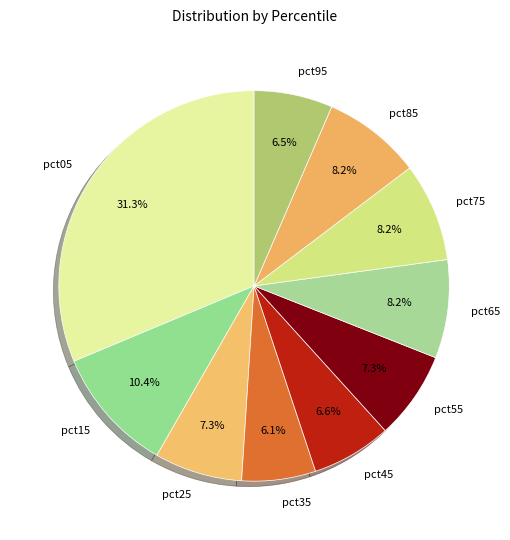

Which category has the biggest portion of the pie?

pct05